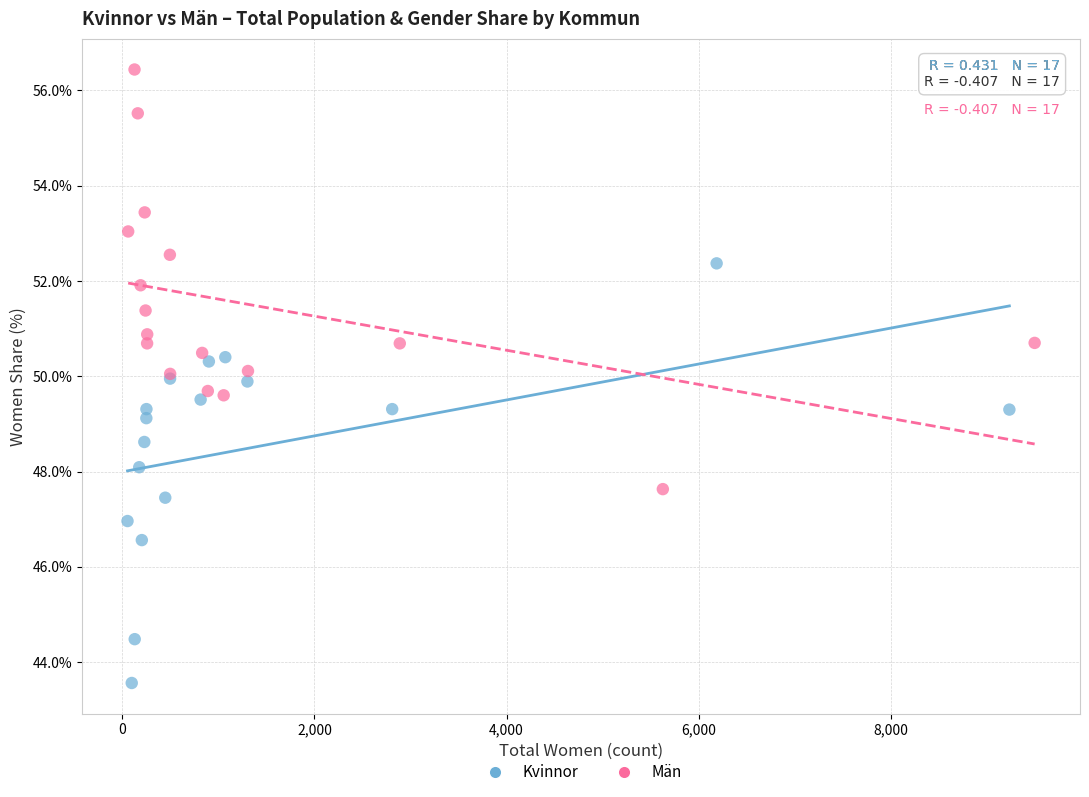

What are all the series names shown in the legend?

Kvinnor, Män